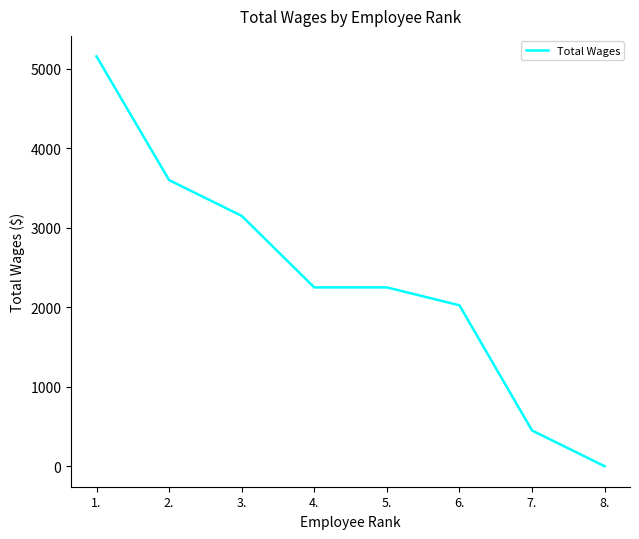

Does the chart have visible grid lines?

No